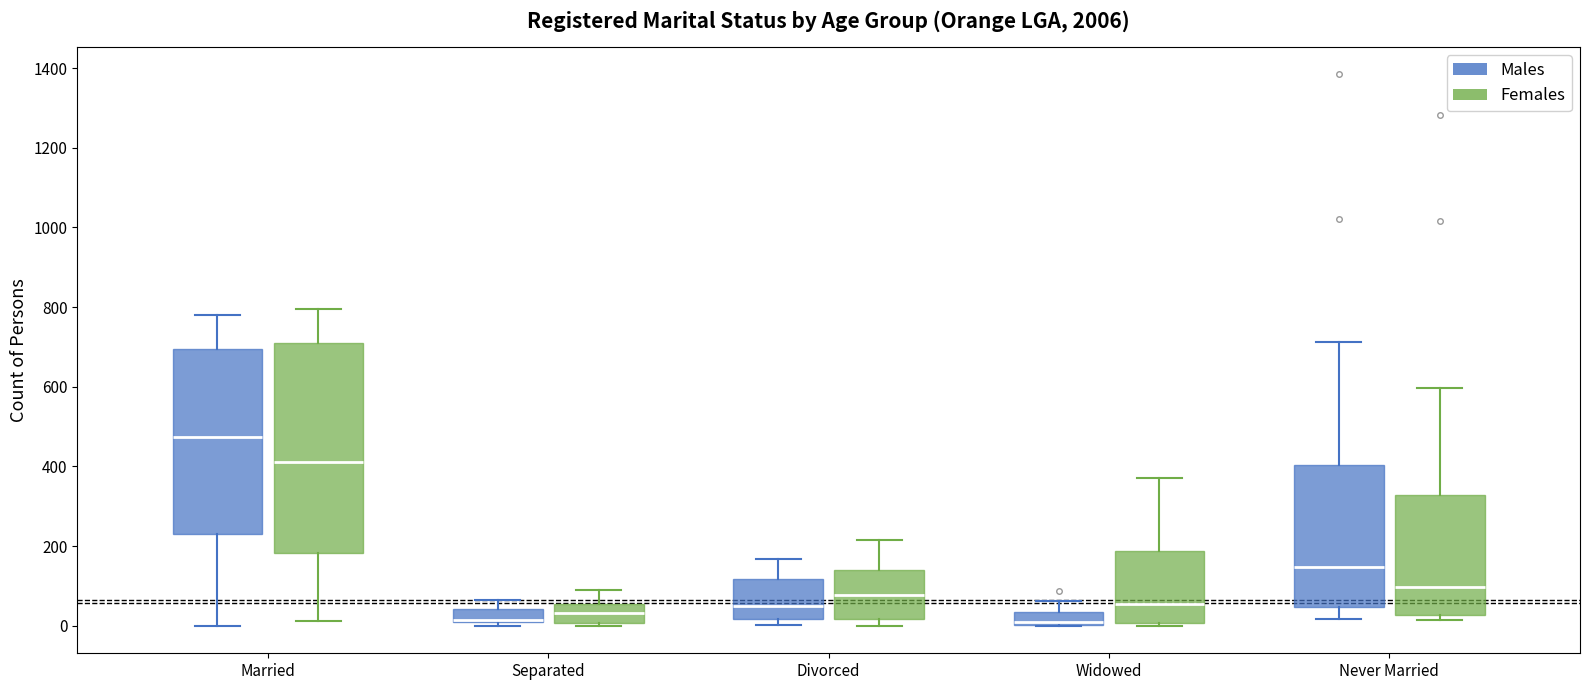

Which box is the tallest, from its lower edge to its upper edge?

Married (Females)